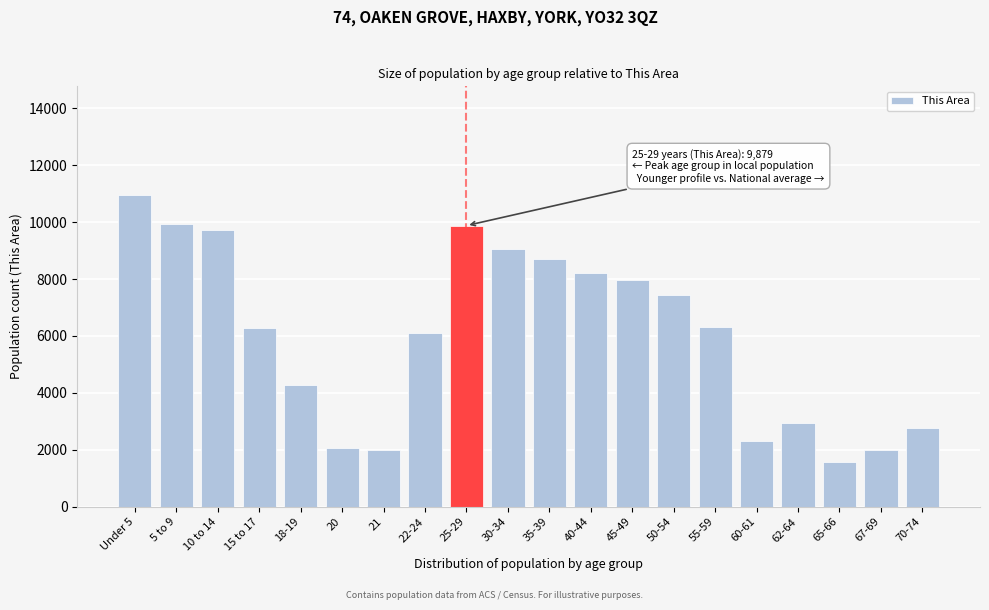

Which category has the lowest value across all series?

65-66